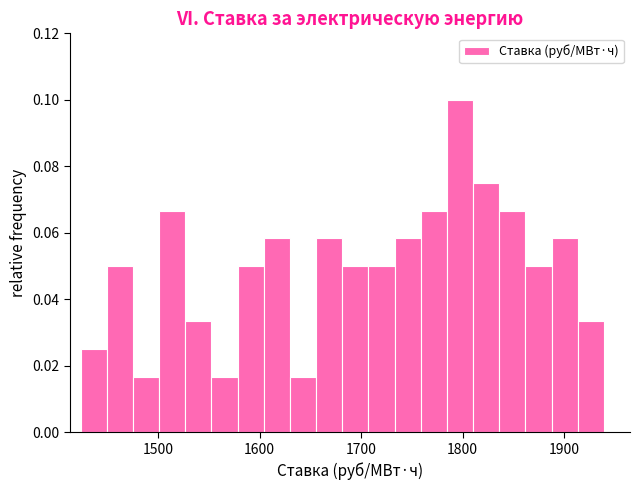

Around what value on the x-axis is the tallest bar? Give the approximate position of its centre, as read against the axis.

1800